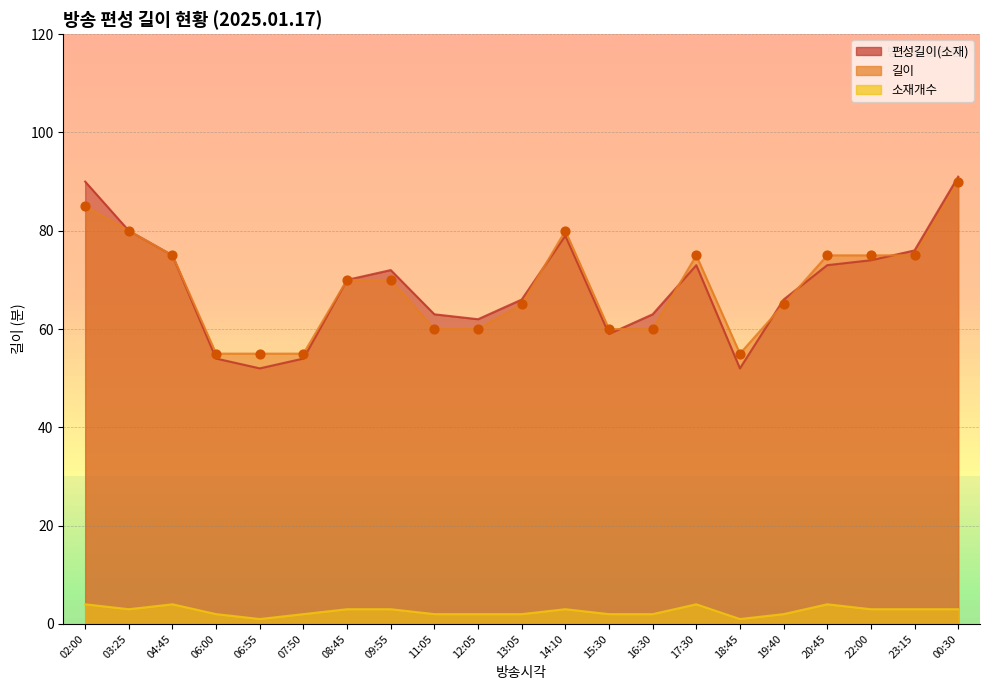

At which category is the sum across all series the highest?

00:30